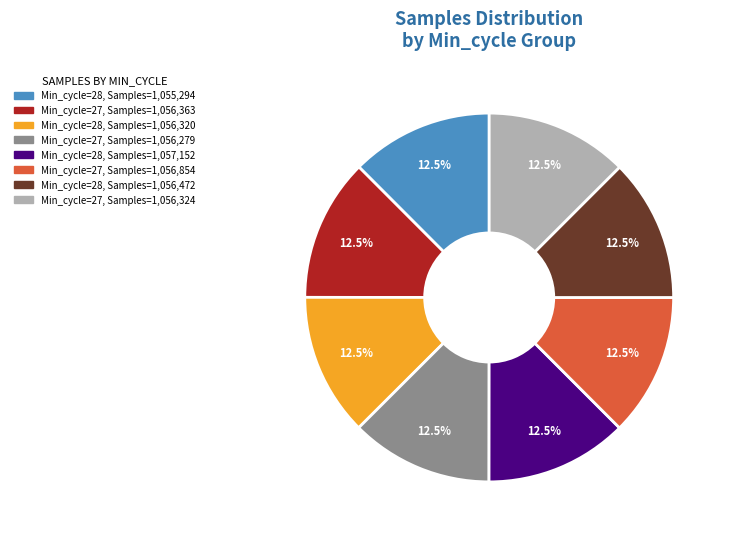

Is there a majority slice in this chart?

No